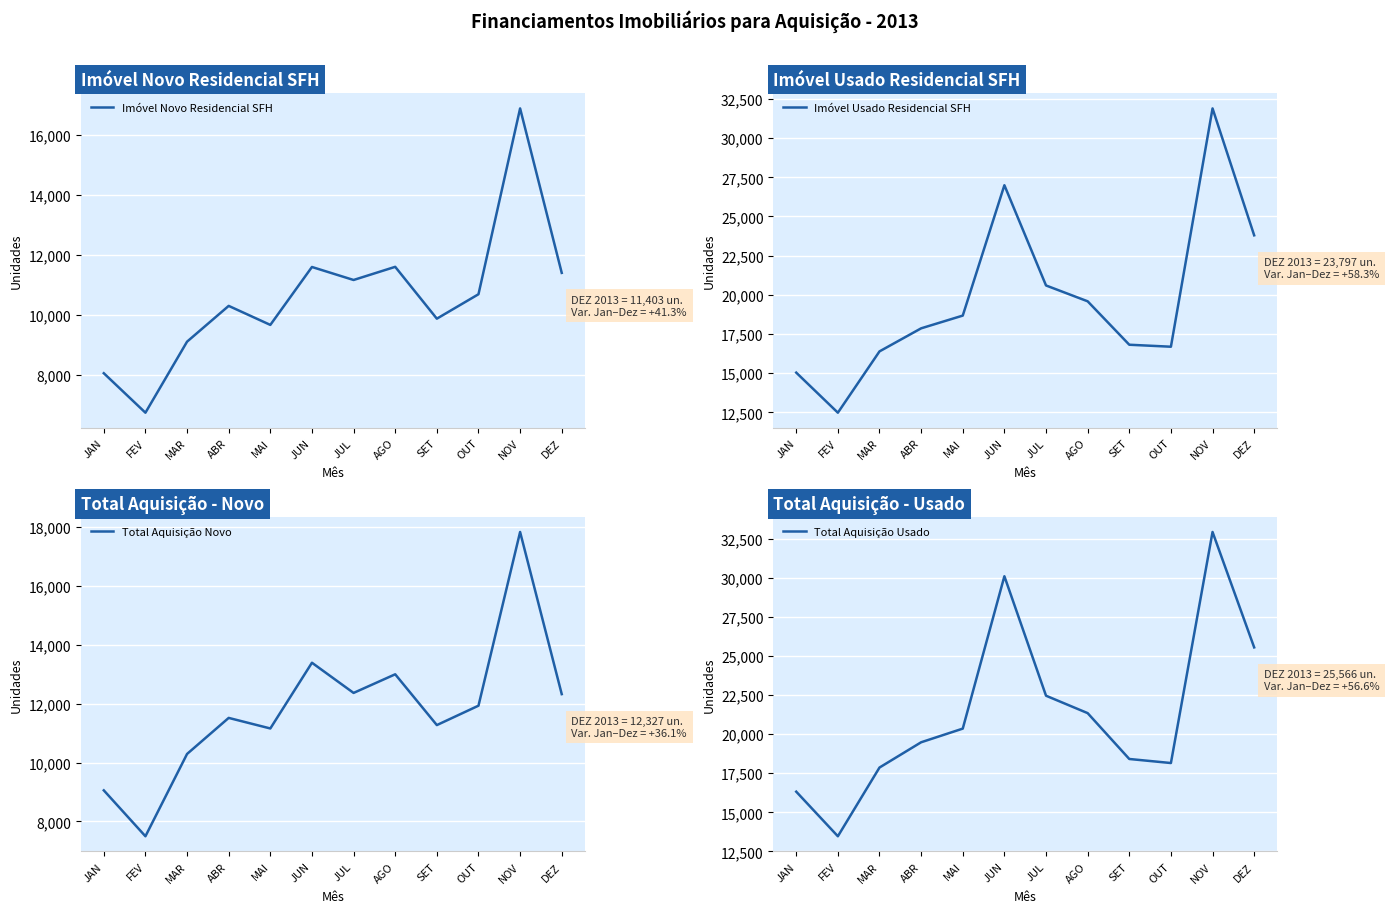

How many lines are shown in the chart?

4